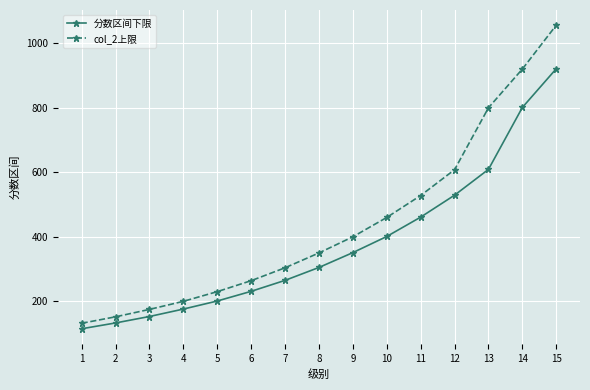

The value of col_2上限 at 13 is 800. True or false?

True